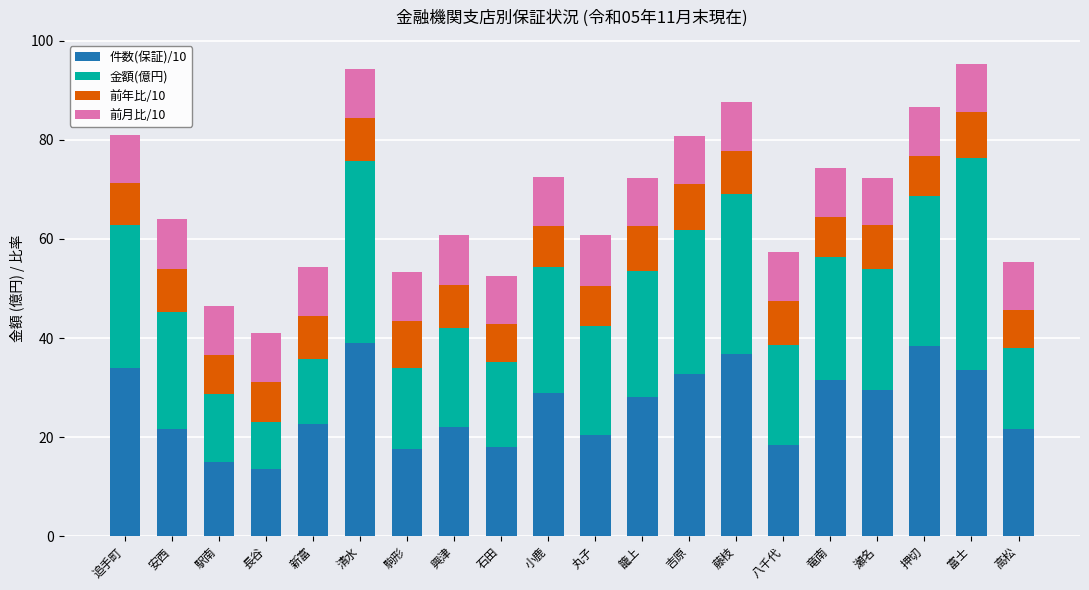

True or false: 件数(保証)/10 has a value of 20.5 at 丸子.

True